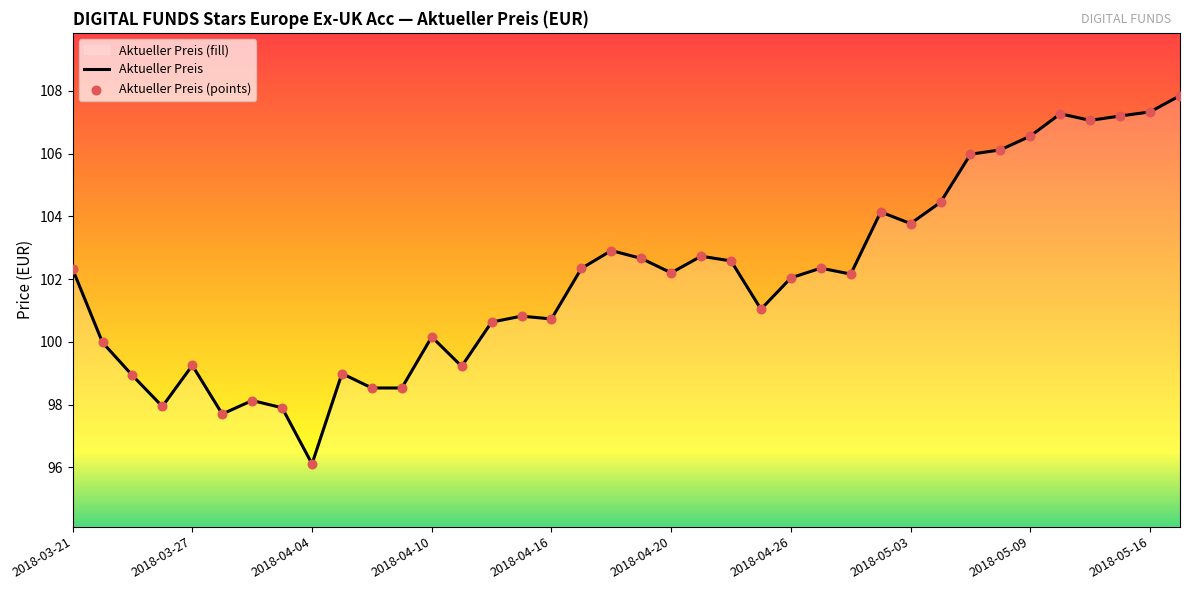

What is the change in value from 2018-04-26 to 2018-05-16?

+5.3